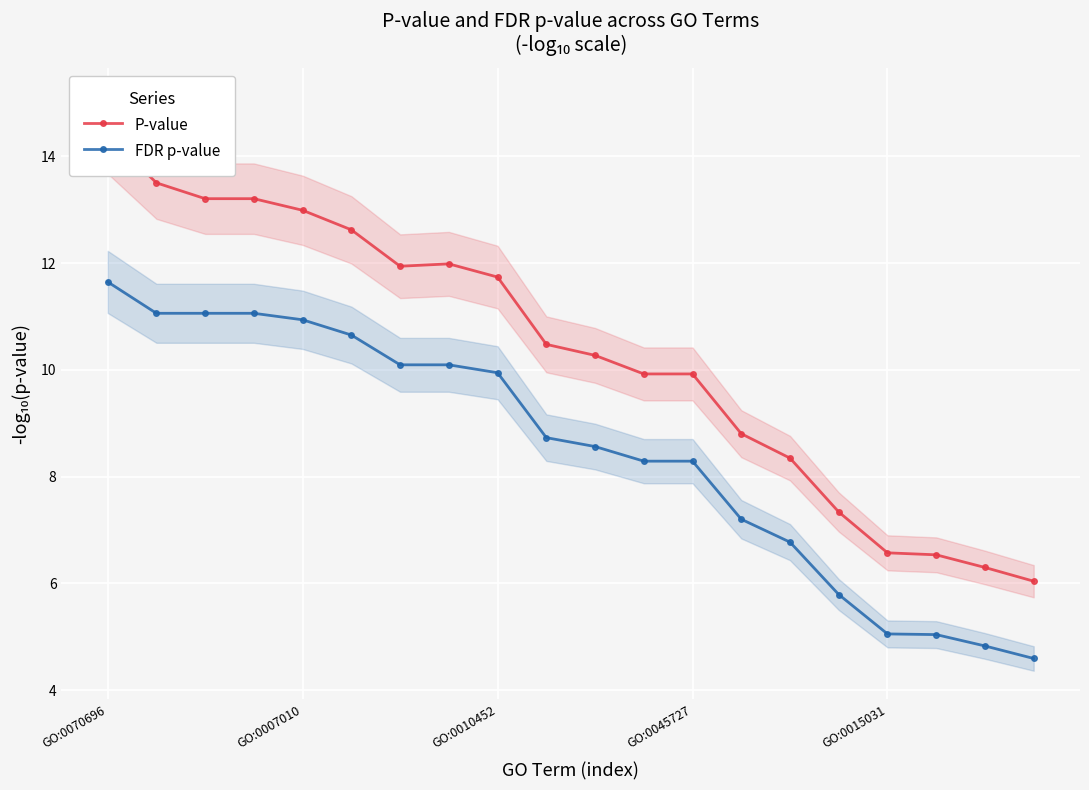

True or false: FDR p-value and P-value intersect in this chart.

False